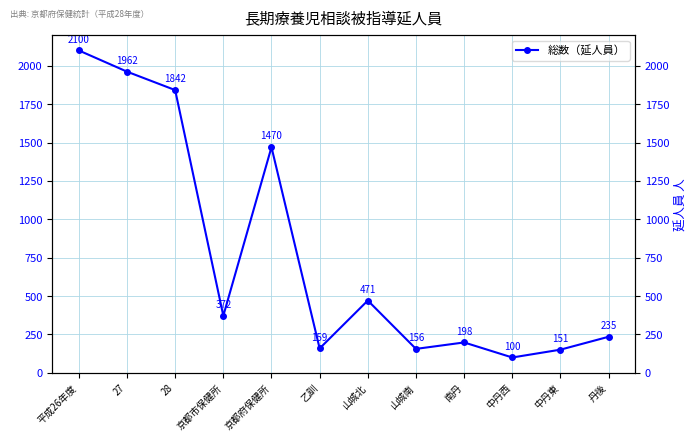

Is it true that the value at 京都市保健所 is 152?

False